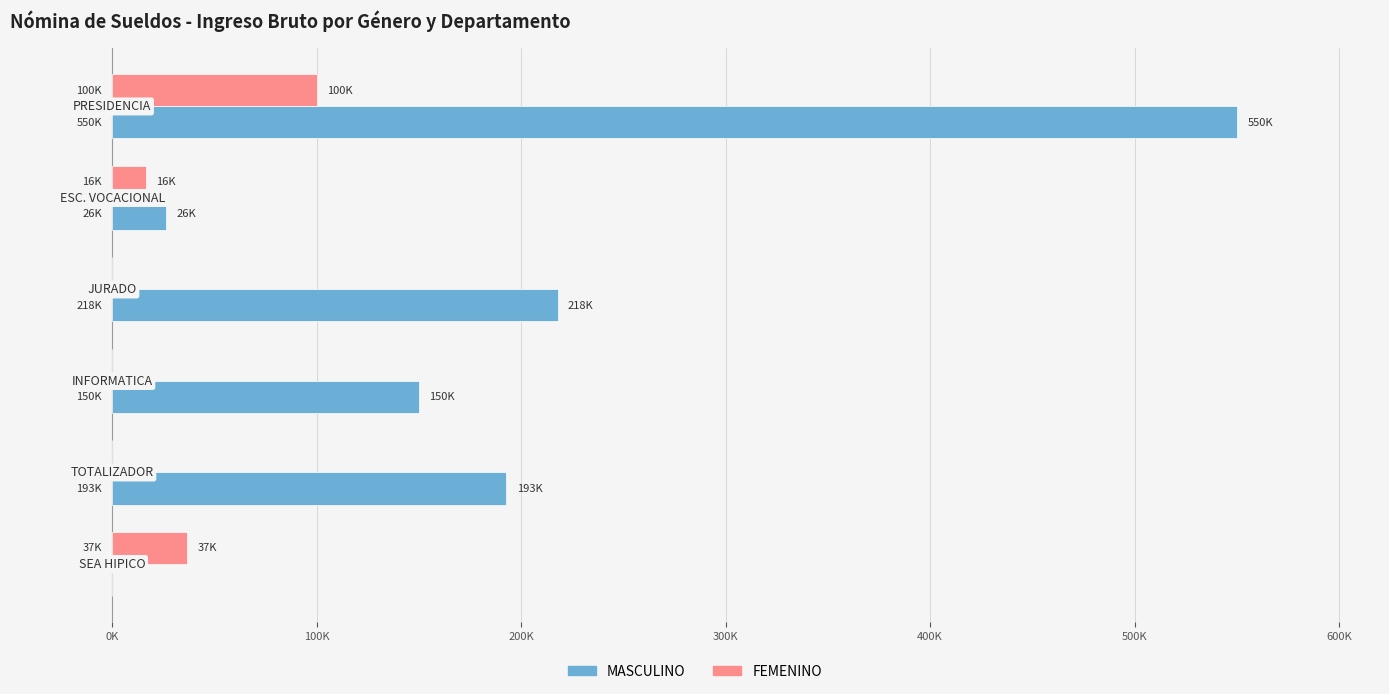

What are all the series names shown in the legend?

MASCULINO, FEMENINO